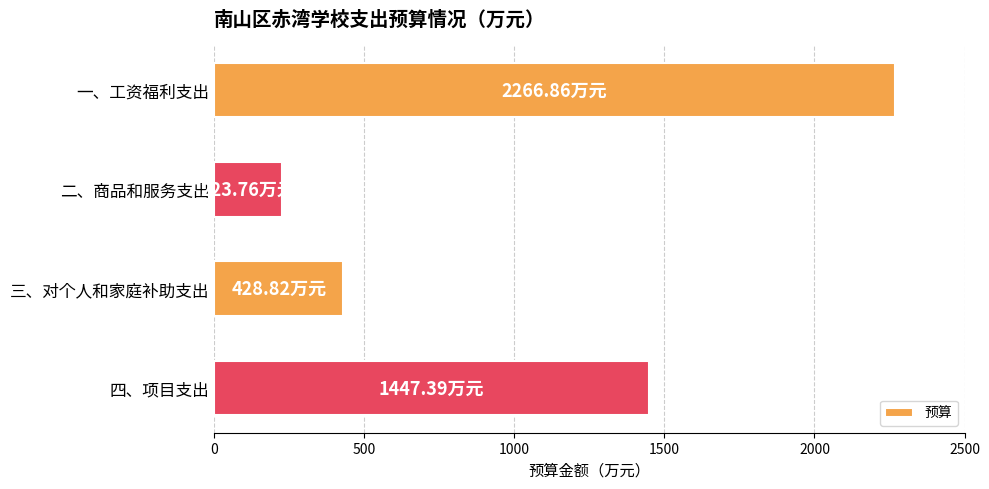

What is the change in value from 三、对个人和家庭补助支出 to 四、项目支出?

+1018.6